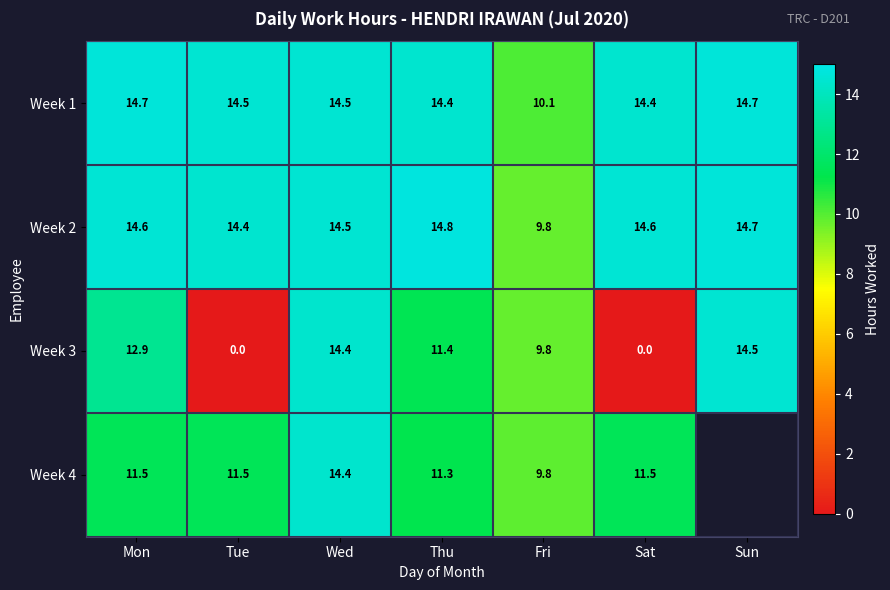

At which category does the chart reach its peak across all series?

Thu